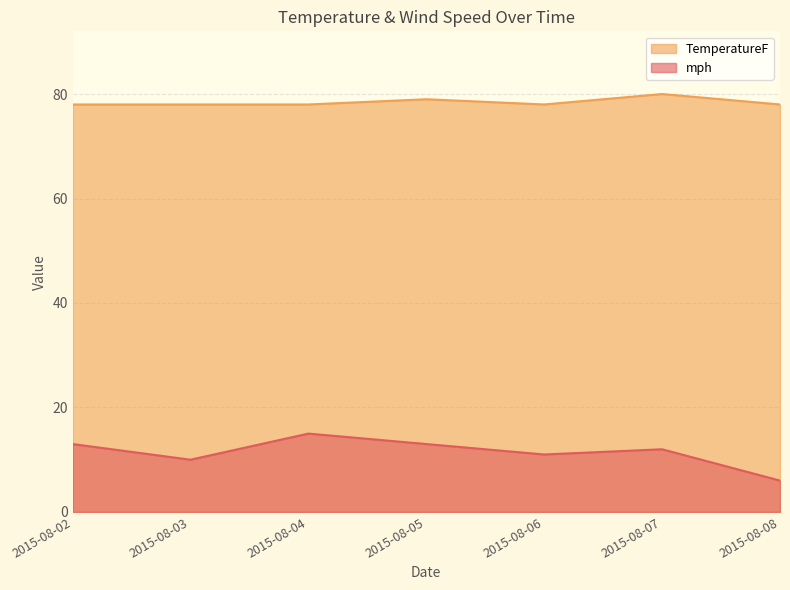

Rank the categories by TemperatureF value from highest to lowest.

2015-08-07, 2015-08-05, 2015-08-02, 2015-08-03, 2015-08-04, 2015-08-06, 2015-08-08